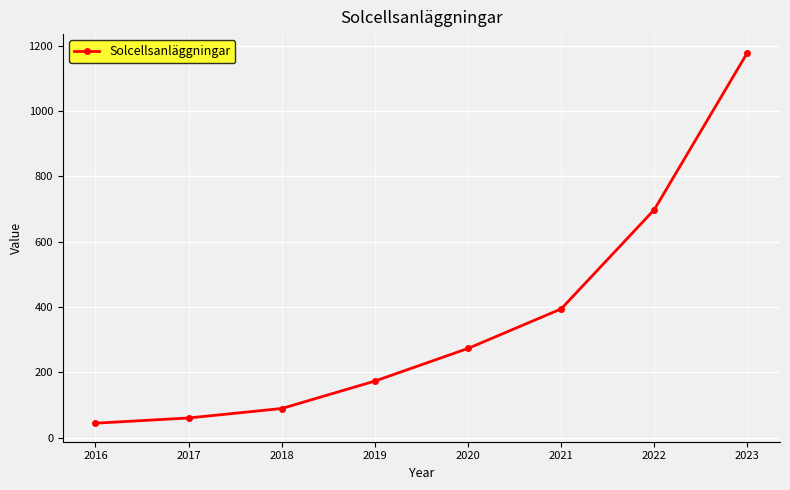

The chart shows a value of 1179 at 2023. True or false?

True